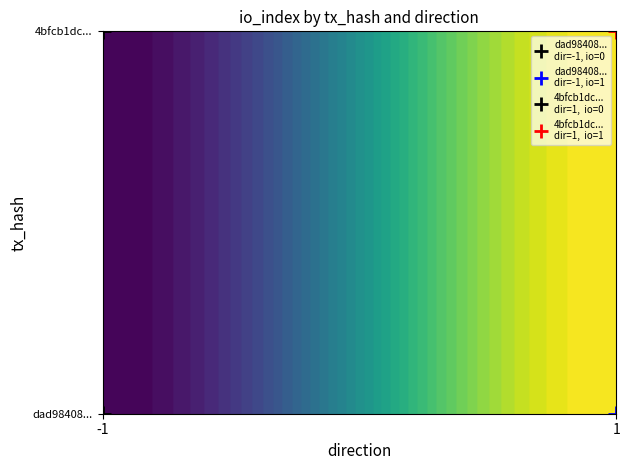

Reading left to right, list all the values displayed in this chart.

dad98408110f273ccdaccac503b93feb5b7c09c: 0	1
4bfcb1dc2652519d85a8f54f68df57c84688993: 0	0